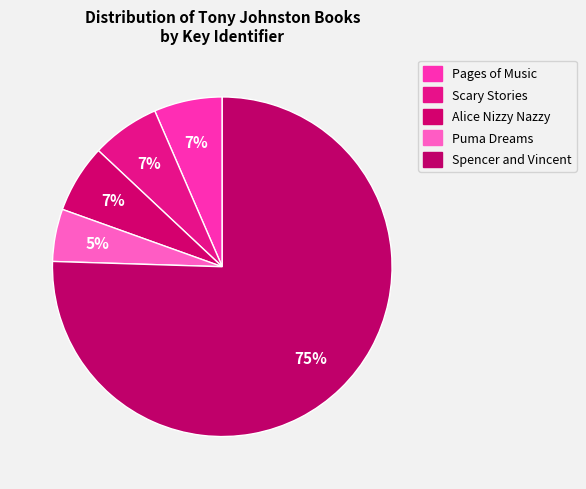

How many segments does this pie chart have?

5